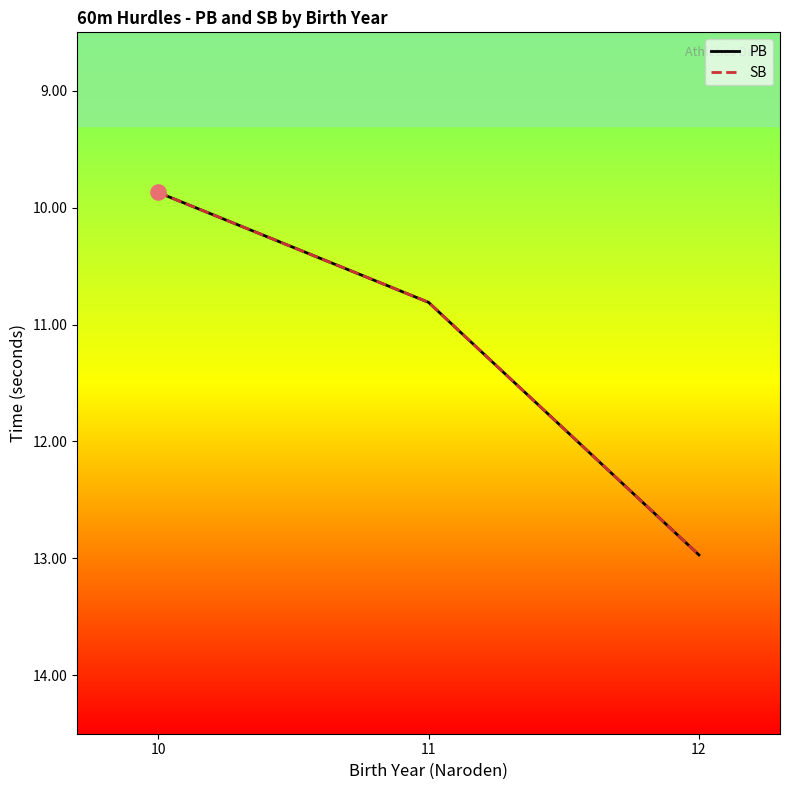

At which category is the sum across all series the highest?

12